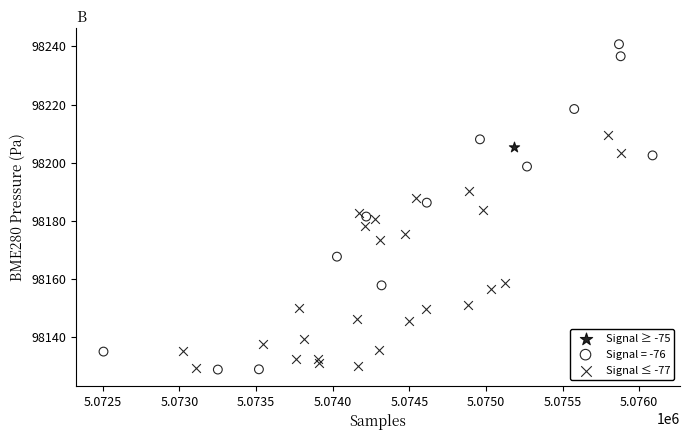

What are all the series names shown in the legend?

Signal ≥ -75, Signal = -76, Signal ≤ -77